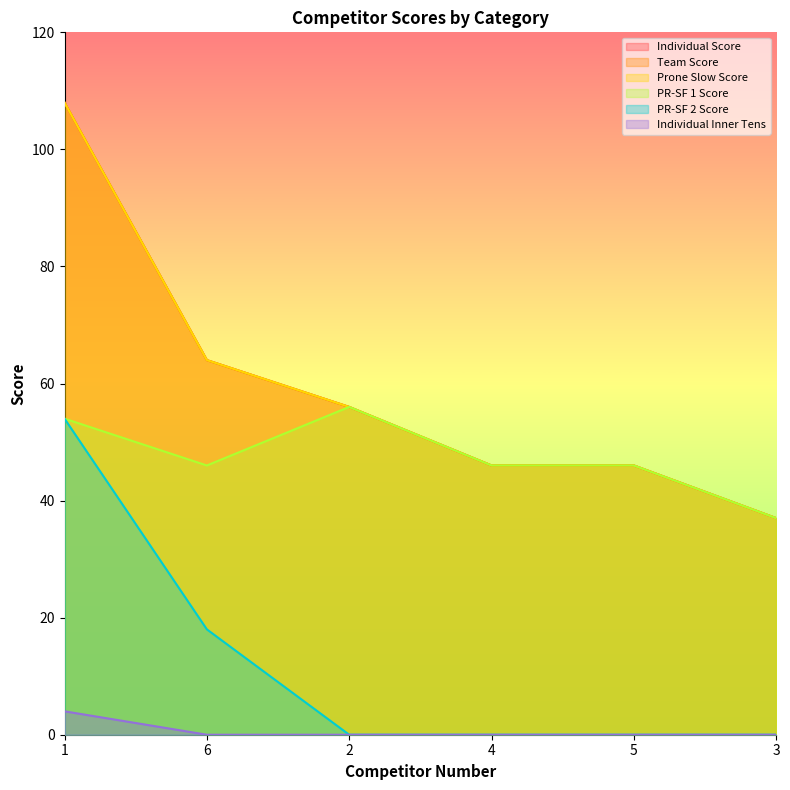

Reading left to right, what are all the values shown in this chart?

Individual Score: 1=108	6=64	2=56	4=46	5=46	3=37
Team Score: 1=108	6=64	2=56	4=46	5=46	3=37
Prone Slow Score: 1=108	6=64	2=56	4=46	5=46	3=37
PR-SF 1 Score: 1=54	6=46	2=56	4=46	5=46	3=37
PR-SF 2 Score: 1=54	6=18	2=0	4=0	5=0	3=0
Individual Inner Tens: 1=4	6=0	2=0	4=0	5=0	3=0